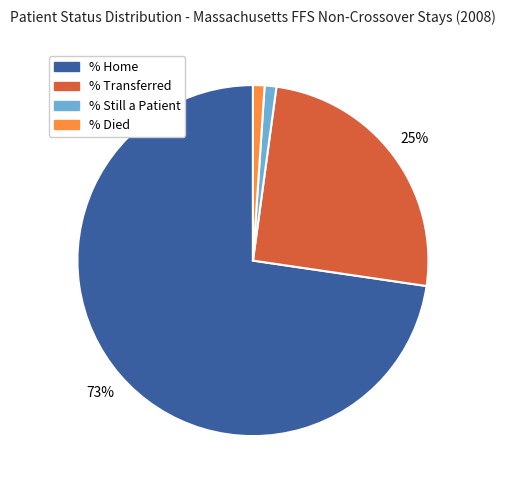

Does any single category account for the majority?

Yes